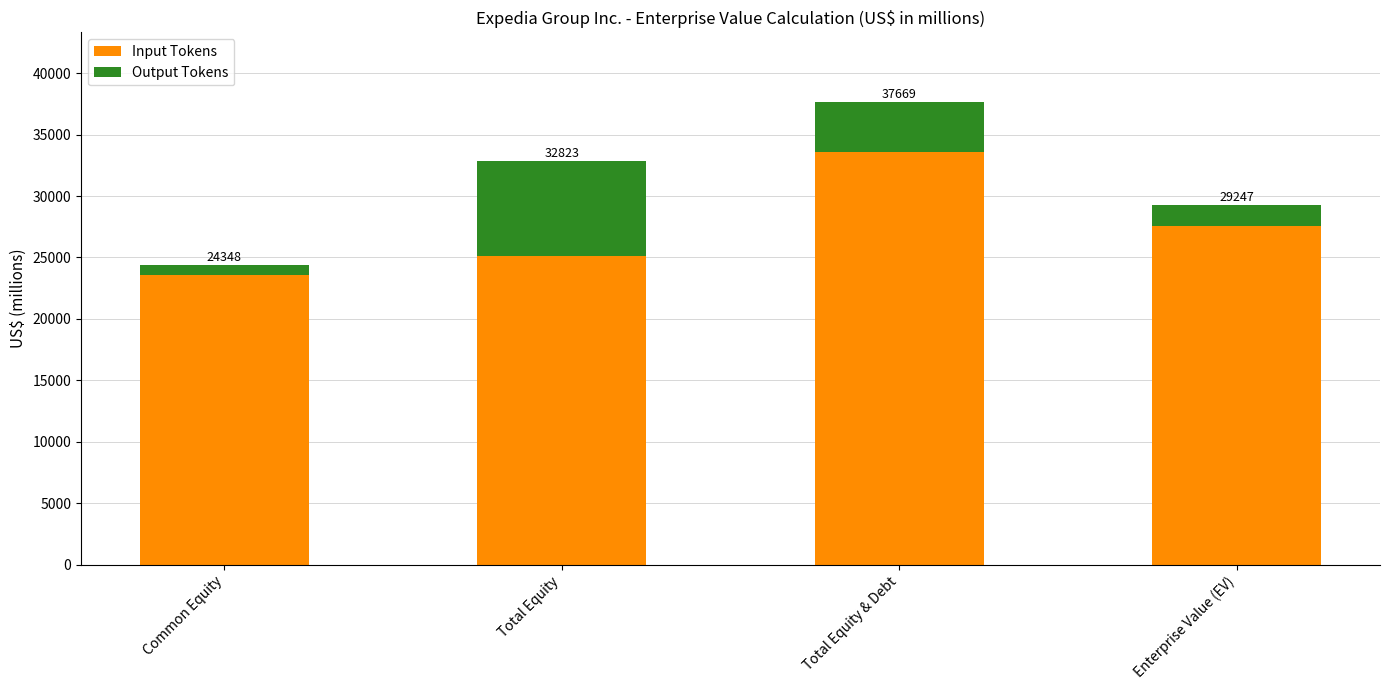

Which series has the largest total across all categories?

Input Tokens